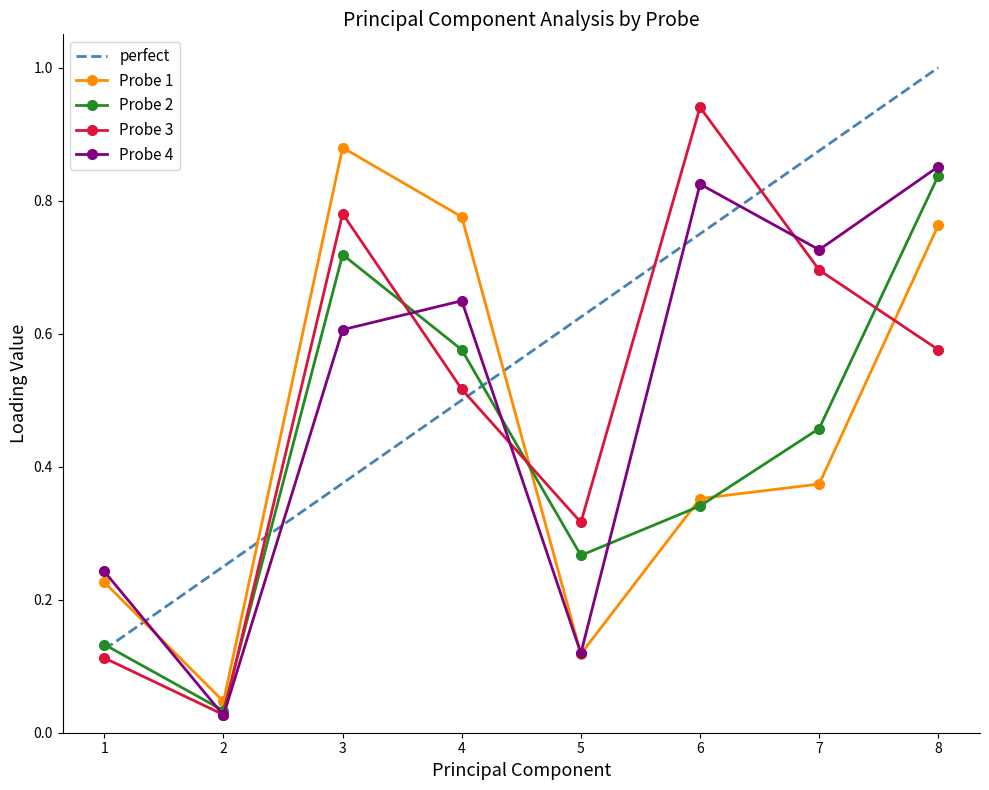

List the series in order of their peak value, lowest first.

Probe 2, Probe 4, Probe 1, Probe 3, perfect